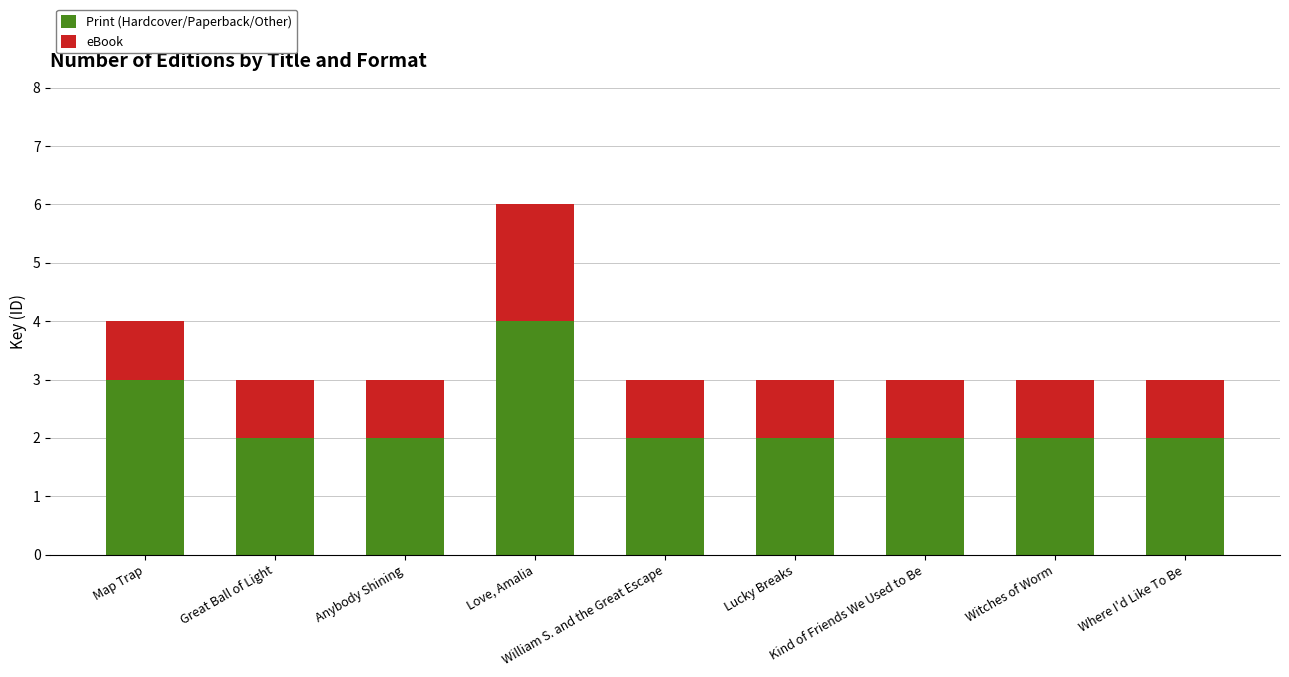

What is the maximum value for Print (Hardcover/Paperback/Other)?

4